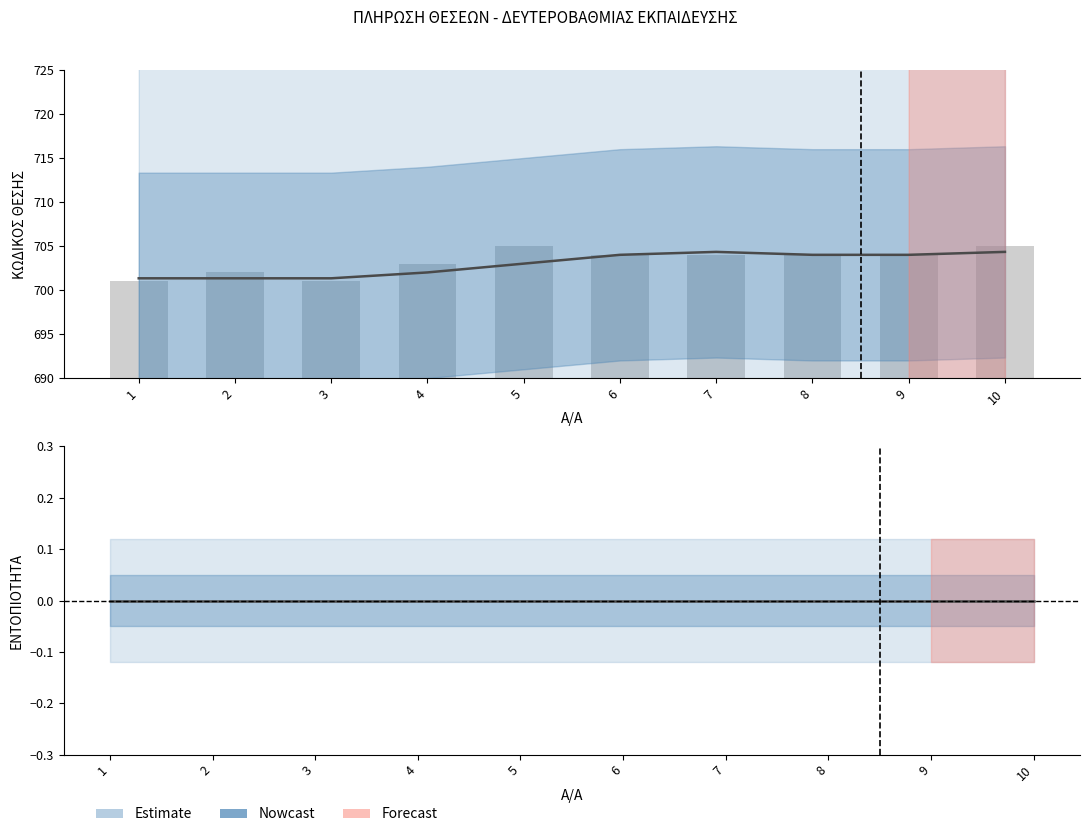

List the labels in order of value, smallest first.

1, 3, 2, 4, 6, 7, 8, 9, 5, 10